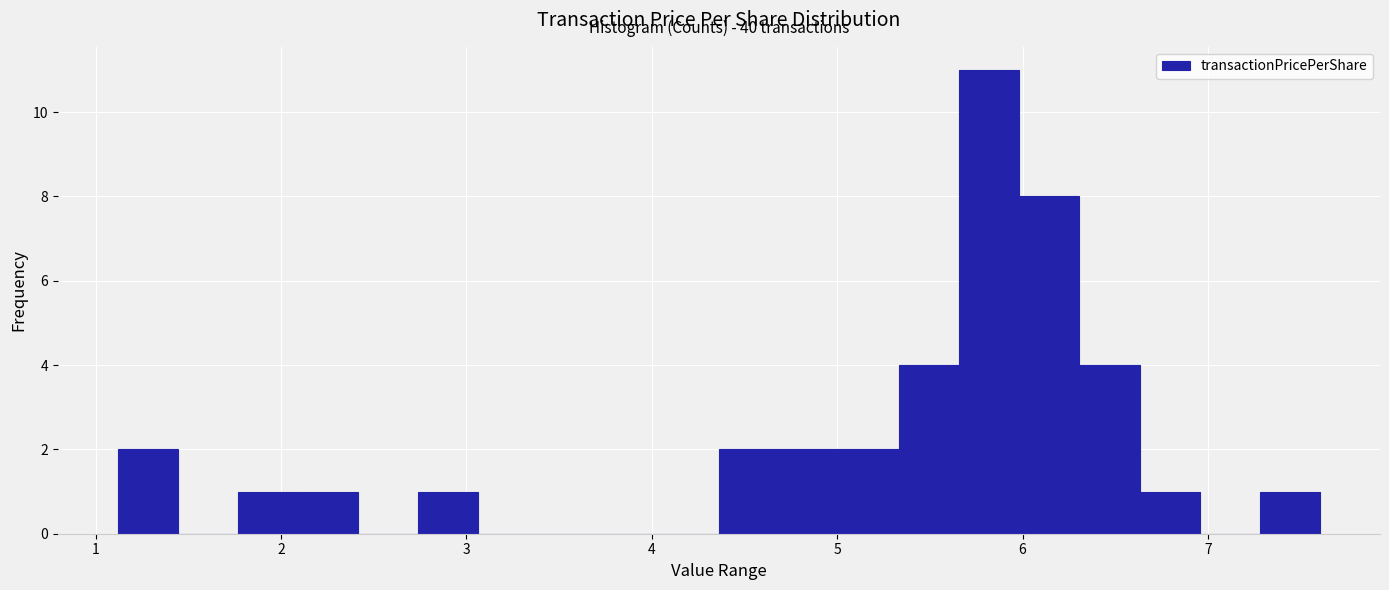

Around what value on the x-axis is the tallest bar? Give the approximate position of its centre, as read against the axis.

5.8